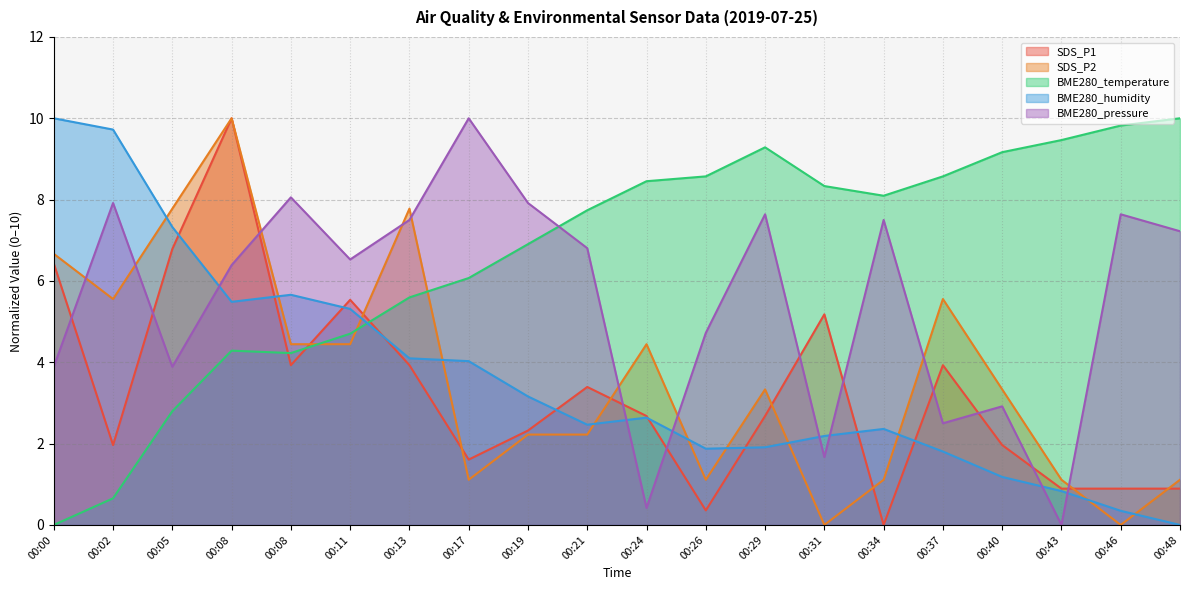

At which label does BME280_temperature first exceed 8?

00:24